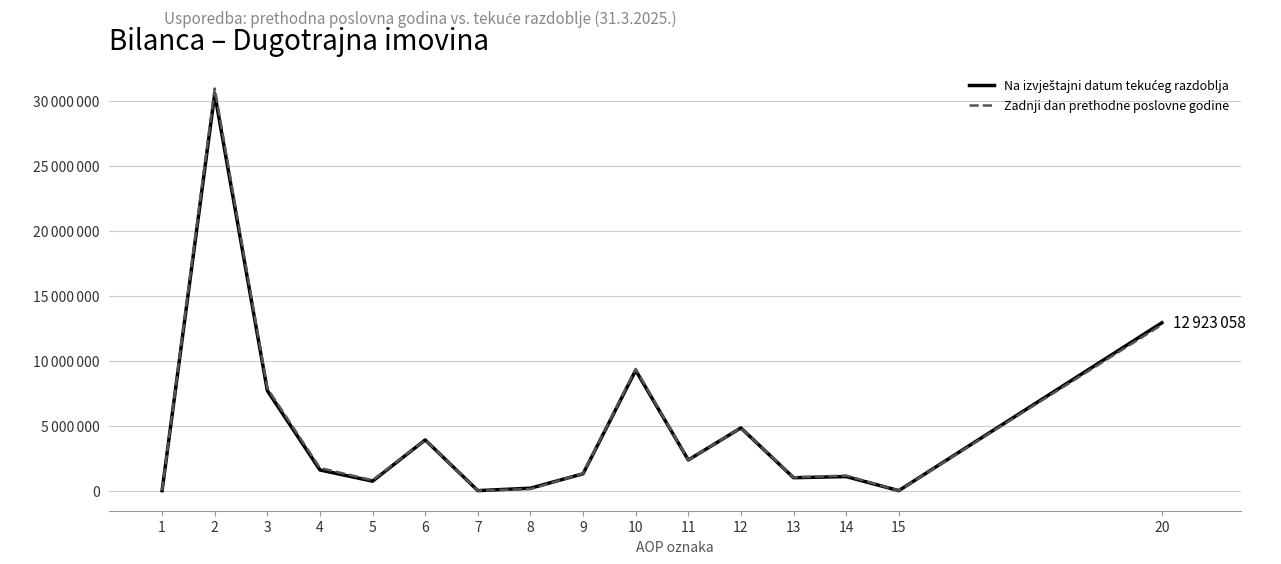

Is this an area chart (filled region under the line)?

No